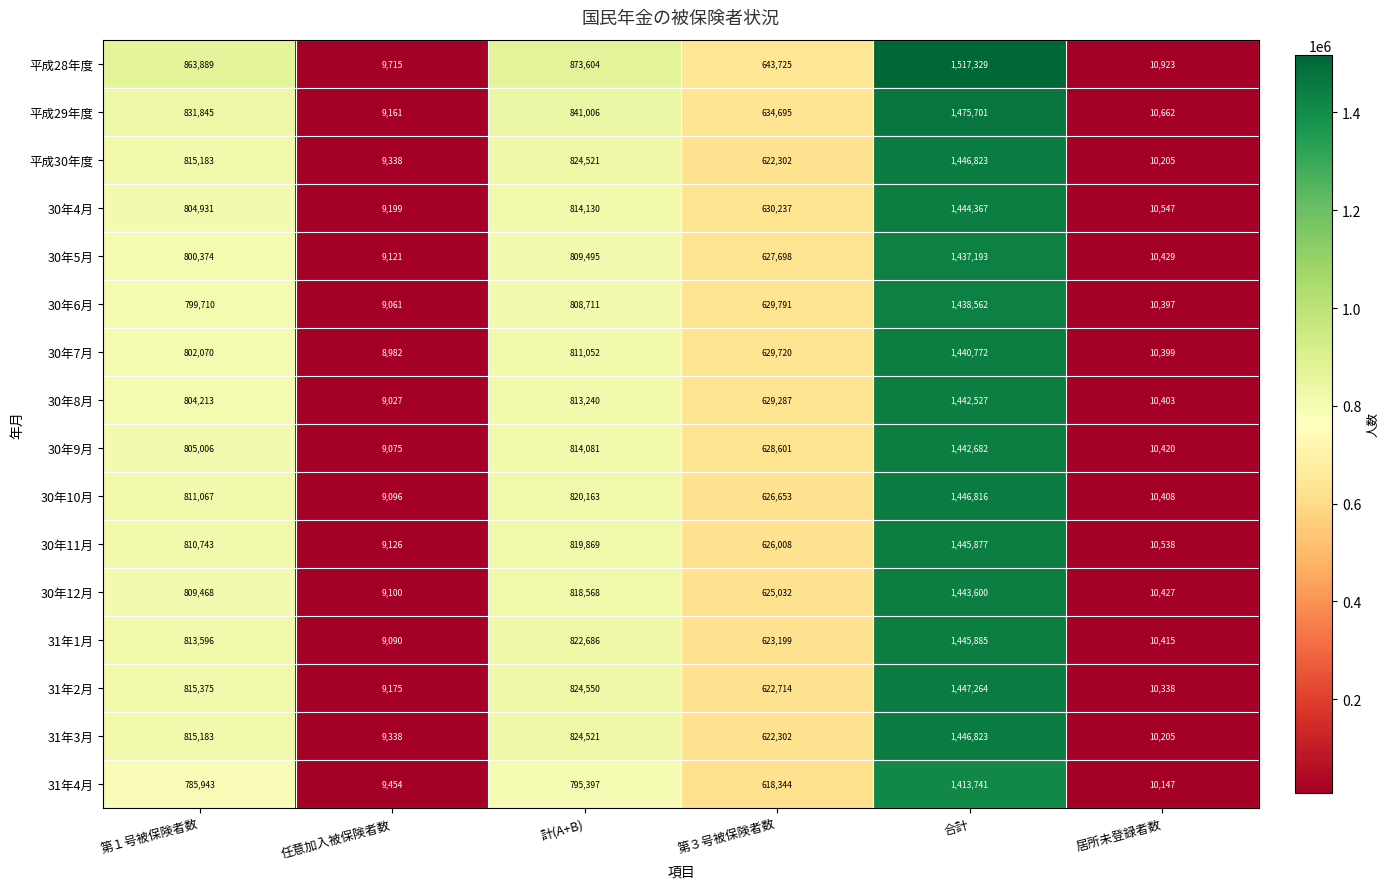

Which series changed the most between 第３号被保険者数 and 合計?

平成28年度